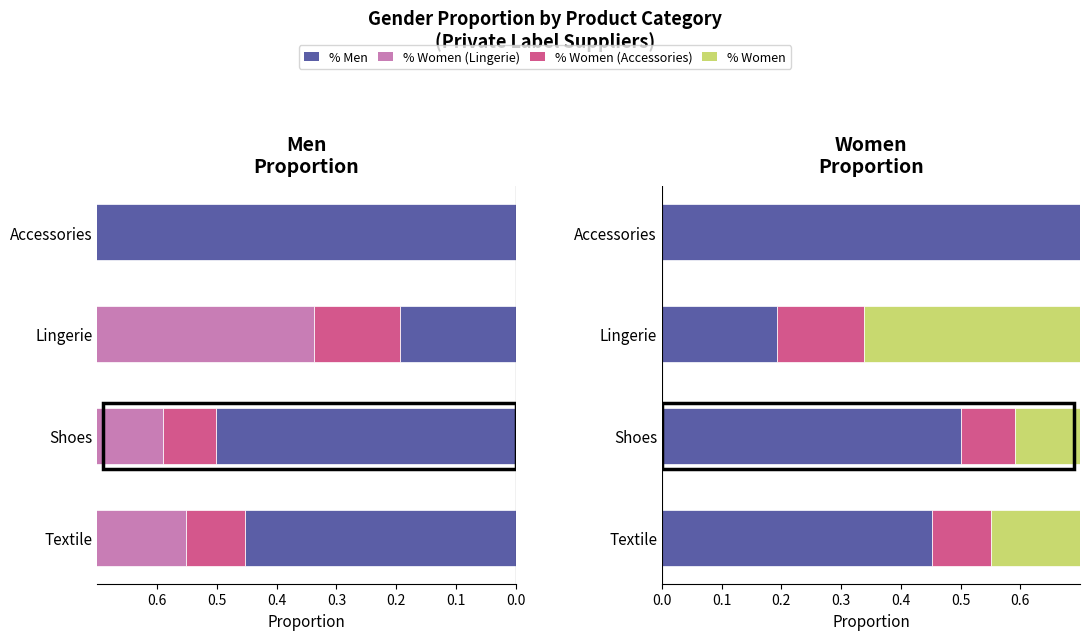

Where is % Women nearest to the value 0?

Shoes